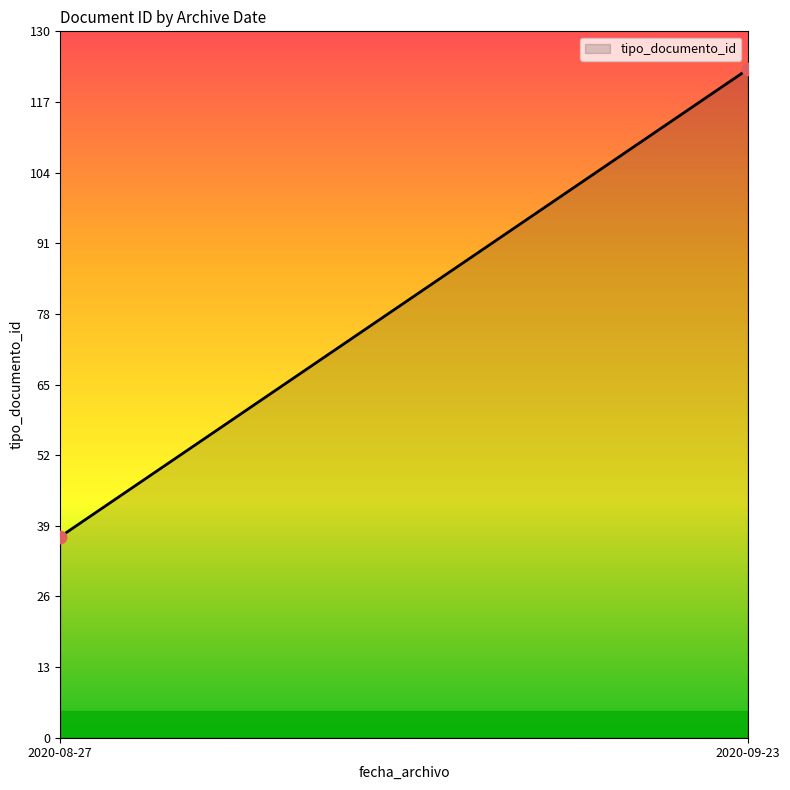

What is the smallest value displayed?

37.0